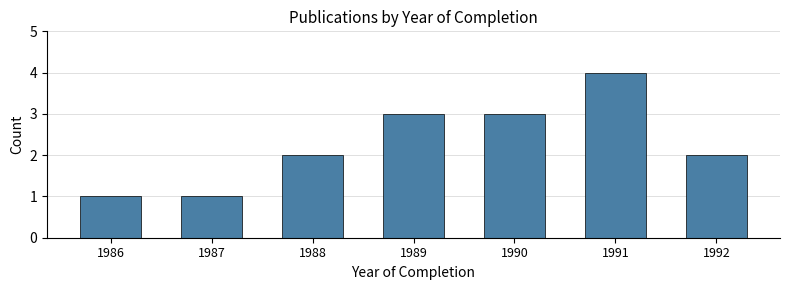

Reading left to right, extract all data points from this chart.

1986=1	1987=1	1988=2	1989=3	1990=3	1991=4	1992=2